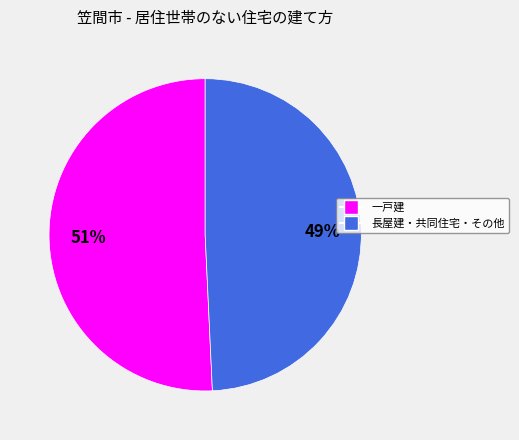

The 長屋建・共同住宅・その他 slice represents 49% of the pie. True or false?

True